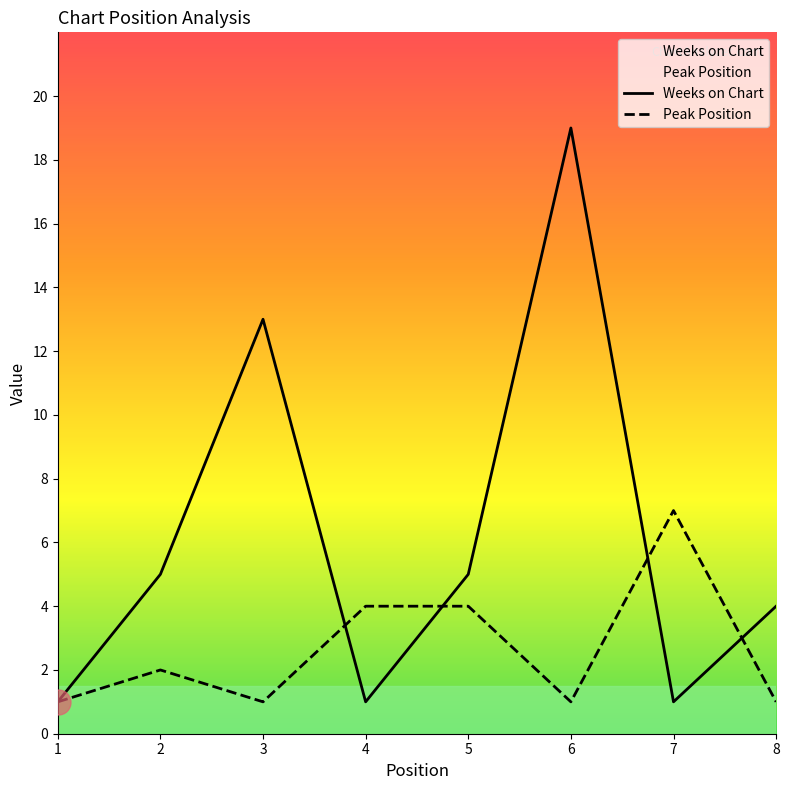

Which series changed the most between 4 and 7?

Peak Position